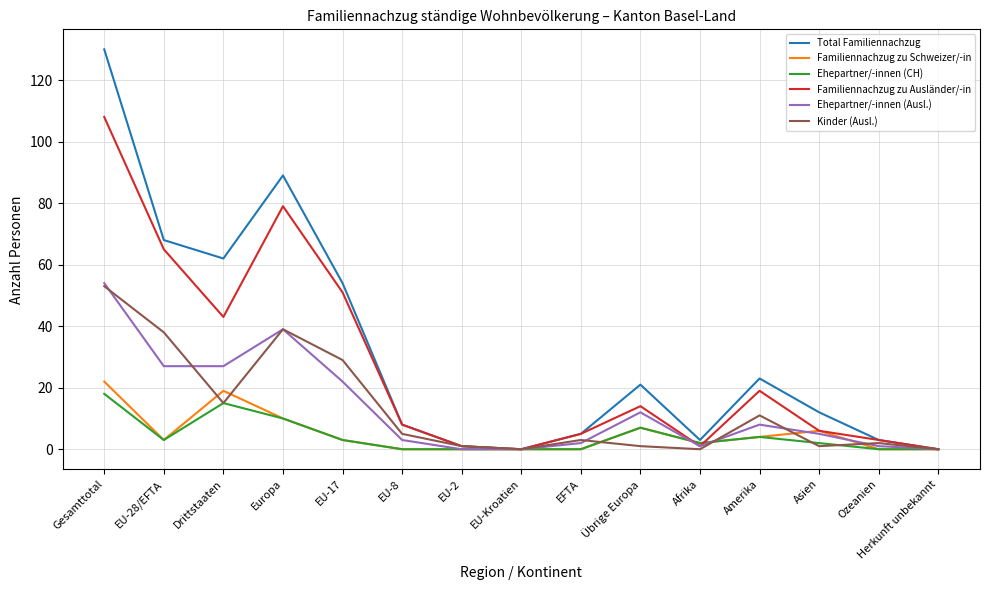

Which series has the largest range (max minus min)?

Total Familiennachzug